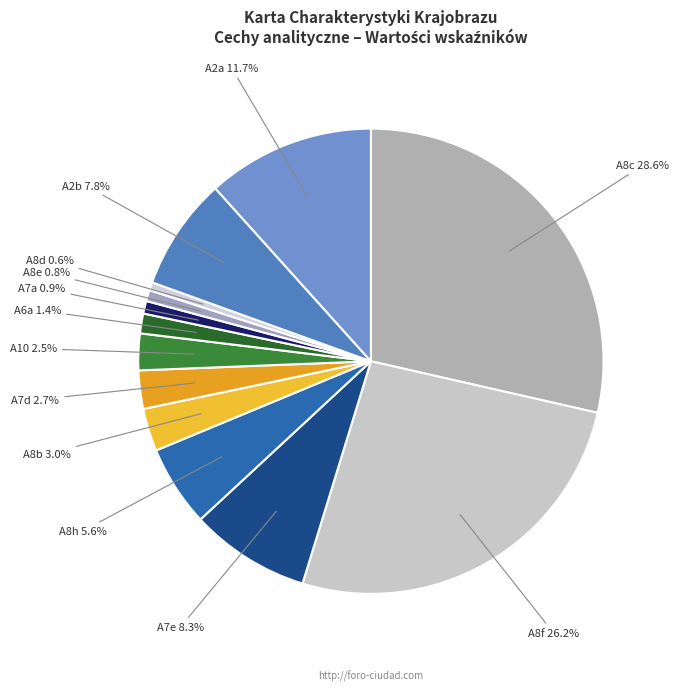

What is the largest slice in the pie chart?

A8c